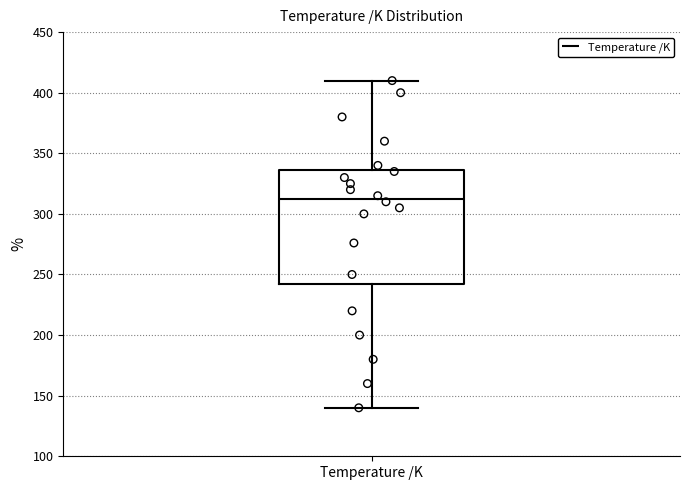

Where is the upper edge of the box for Temperature /K on the y-axis? The values are not printed on the chart, so give them approximately, as read against the axis.

335